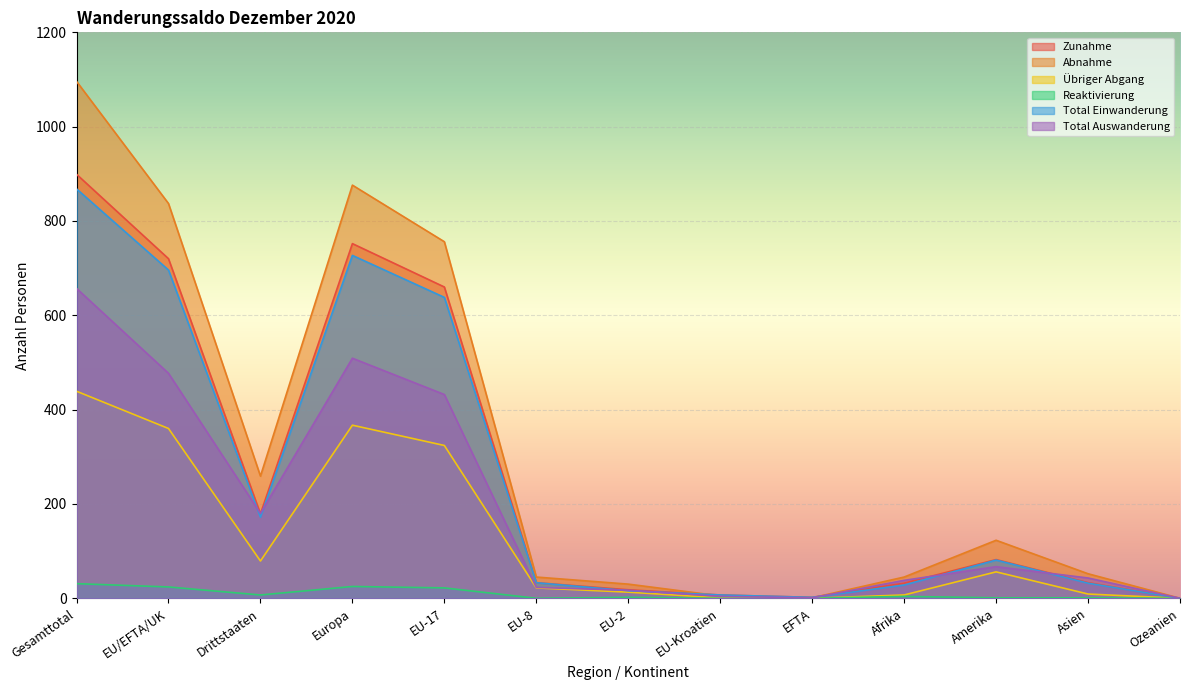

In Total Auswanderung, how many points are higher than both neighbors (excluding endpoints)?

2